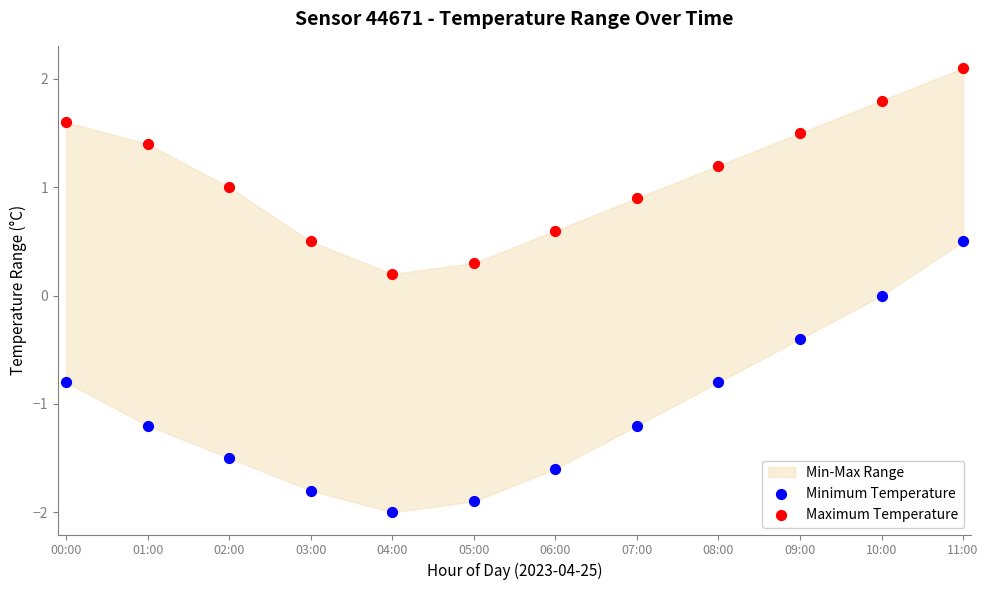

Across all data points, what is the range of Y values (max minus min)?

4.1